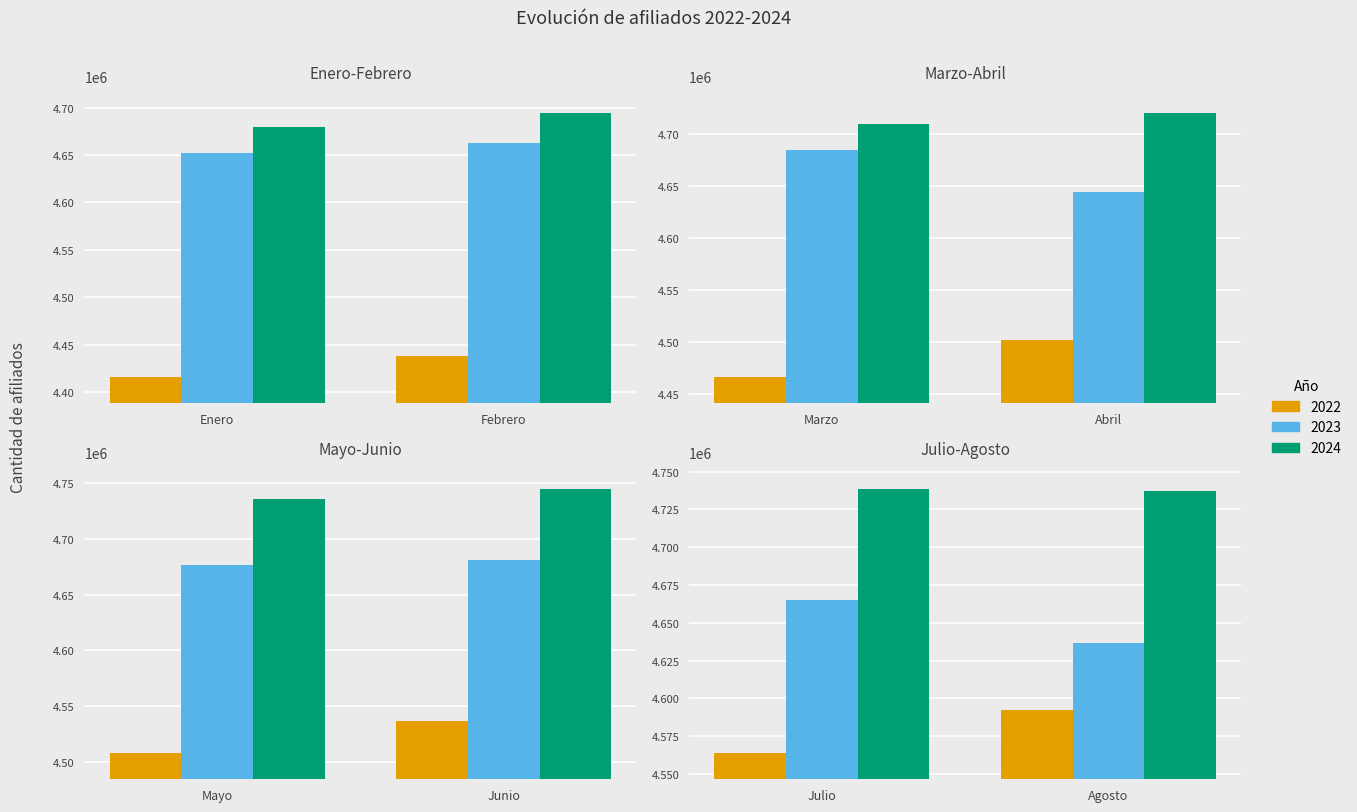

Where does the 2024 series first go above 4735744?

Junio